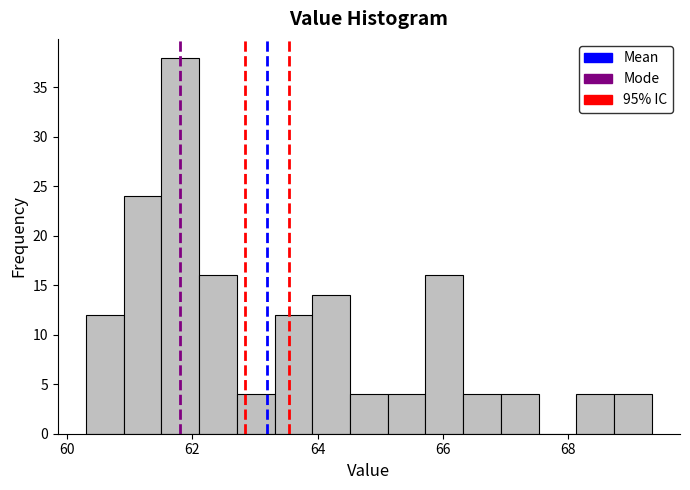

Around what value on the x-axis is the tallest bar? Give the approximate position of its centre, as read against the axis.

61.8